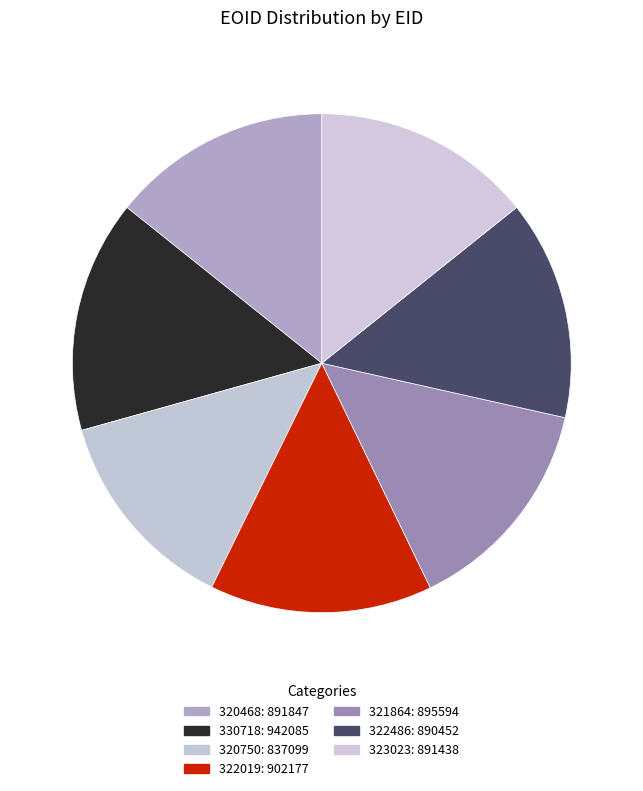

Combined, what portion of the pie is 320750 and 323023?

27.7%